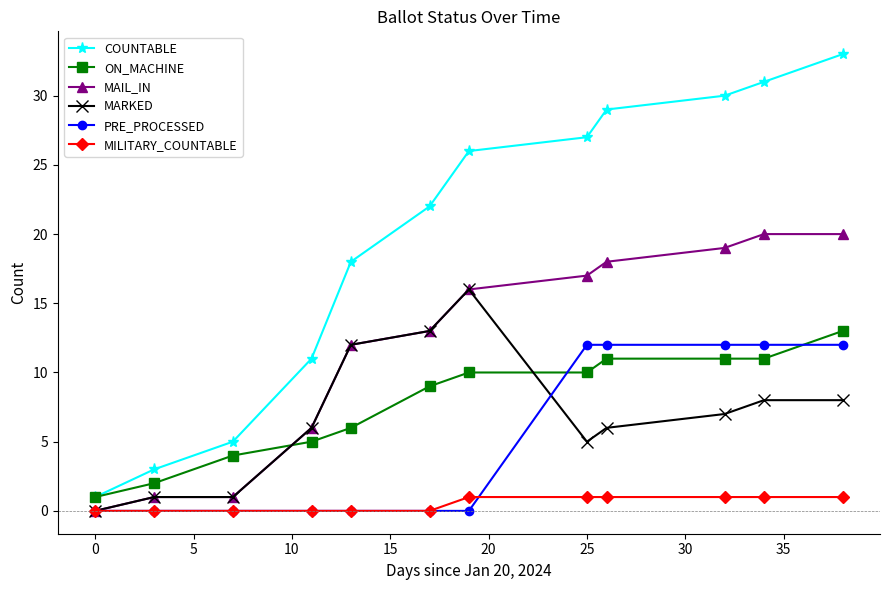

After their last crossing, which series has the higher values: MAIL_IN or ON_MACHINE?

MAIL_IN